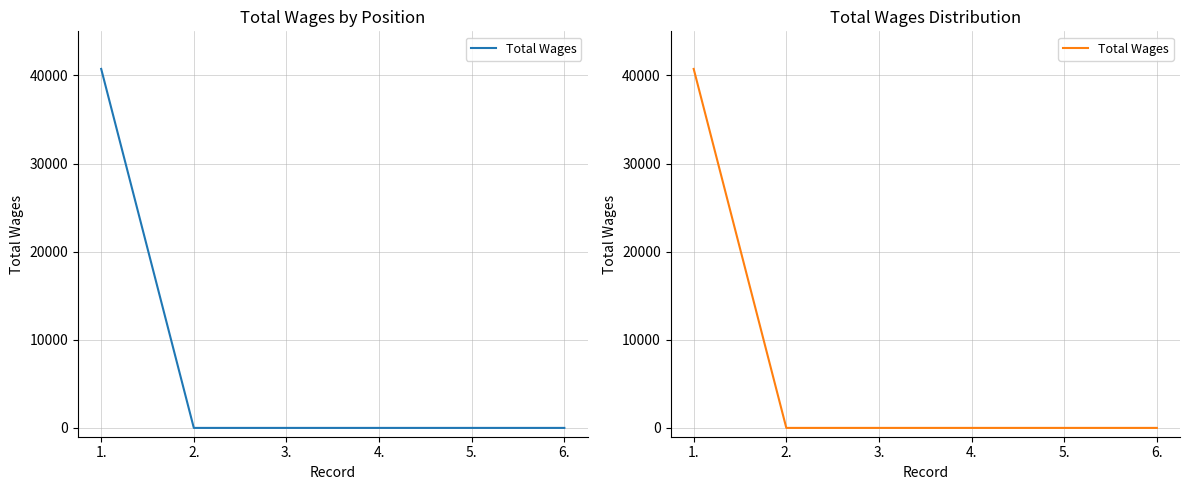

What is the label of the 5th point from the right?

2.